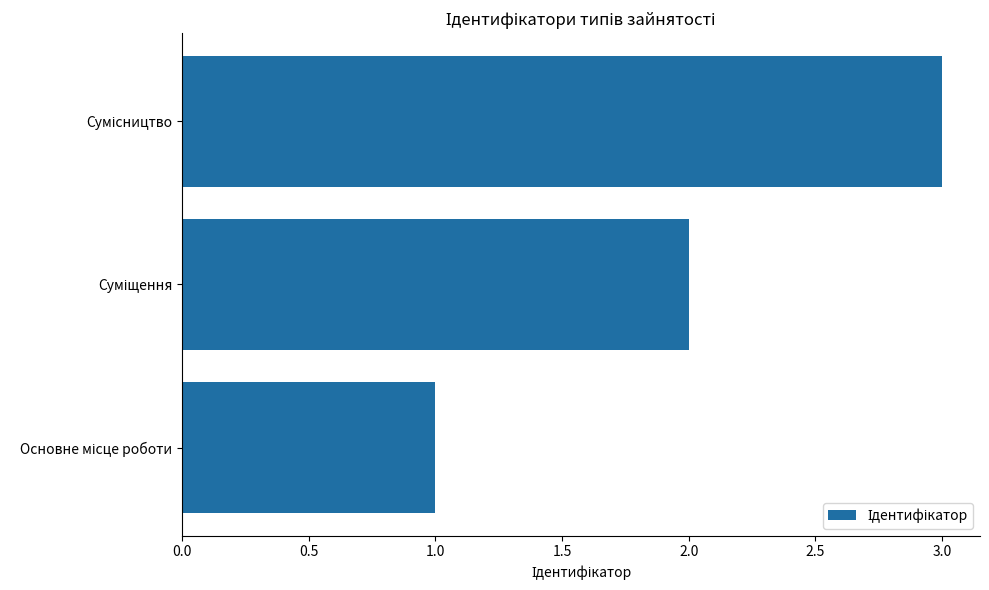

What is the sum of all values?

6